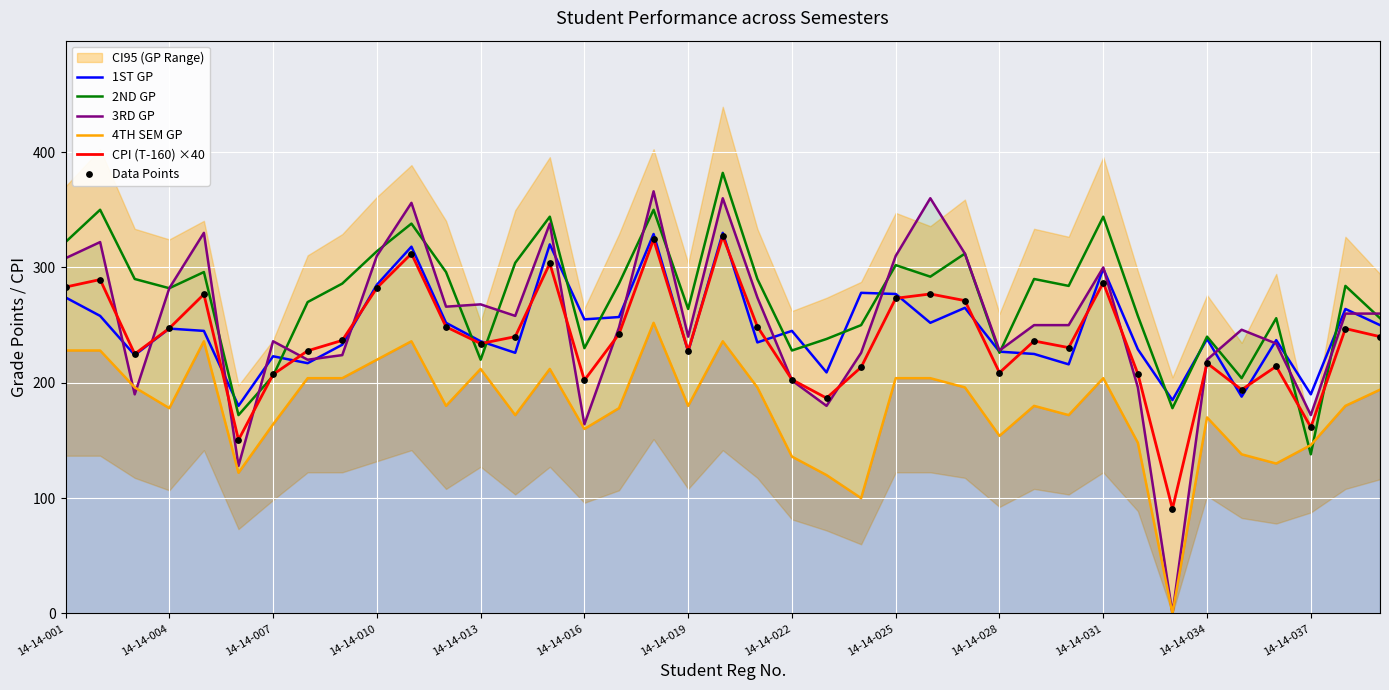

At how many categories does at least one series exceed 107?

39